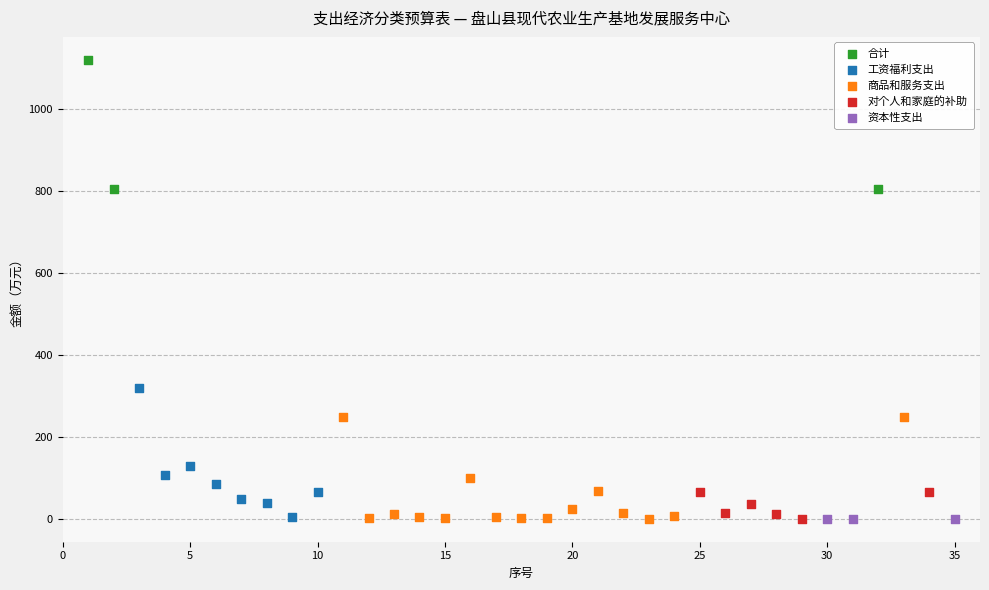

Which series contains the highest Y value?

合计